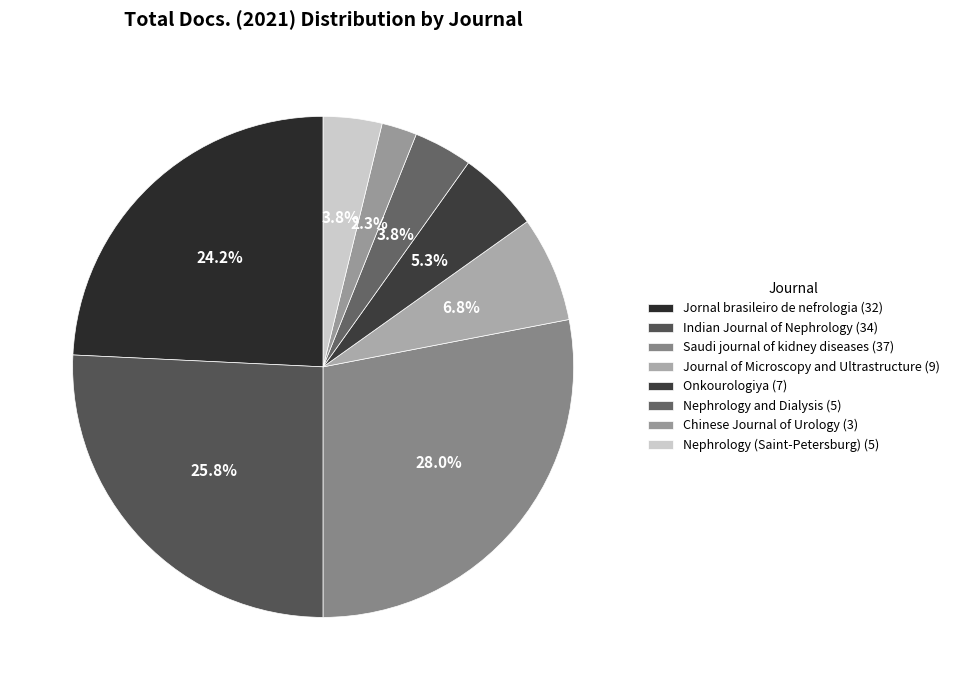

The Journal of Microscopy and Ultrastructure slice represents 7% of the pie. True or false?

True